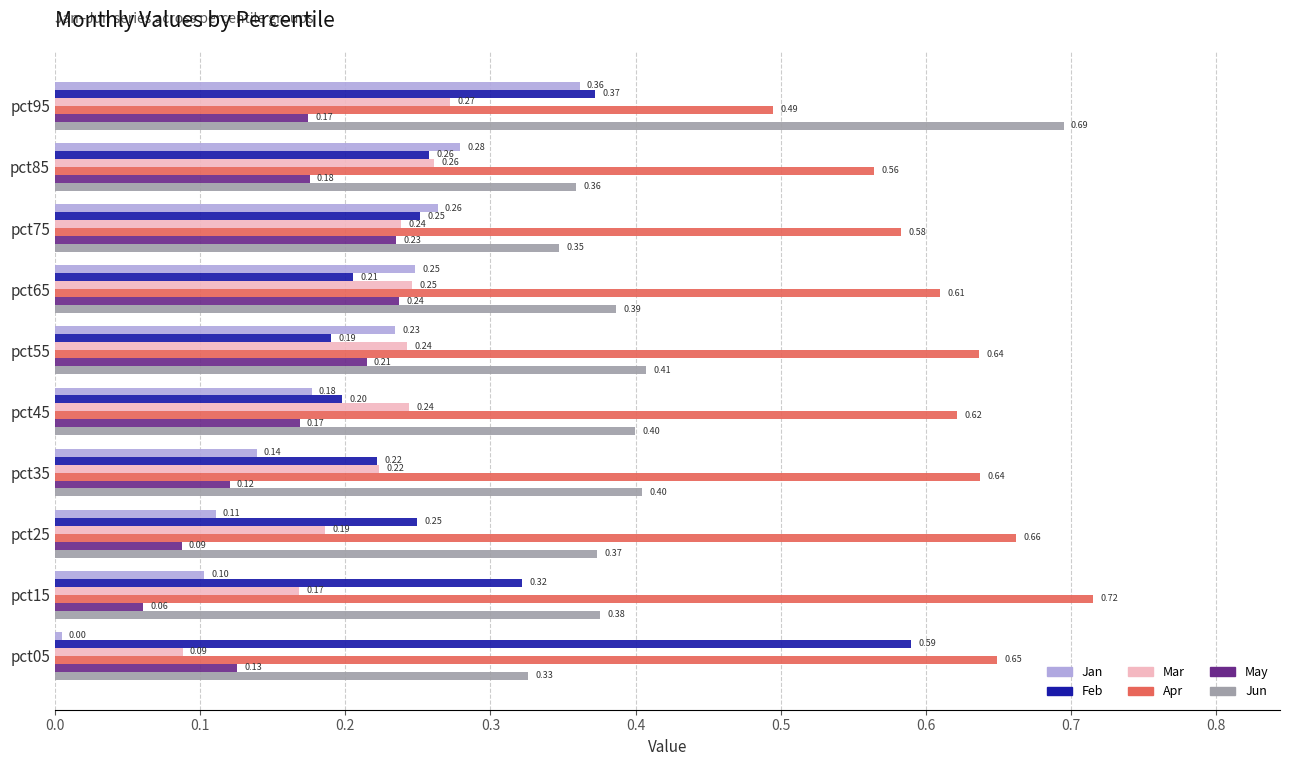

At pct55, list the series in order from largest to smallest.

Apr, Jun, Mar, Jan, May, Feb